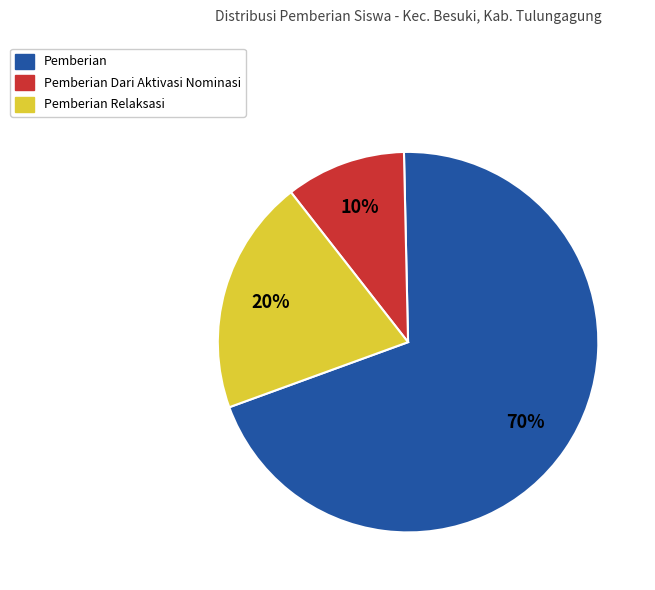

To the nearest percent, what is the difference between the largest and smallest slice percentages?

60%